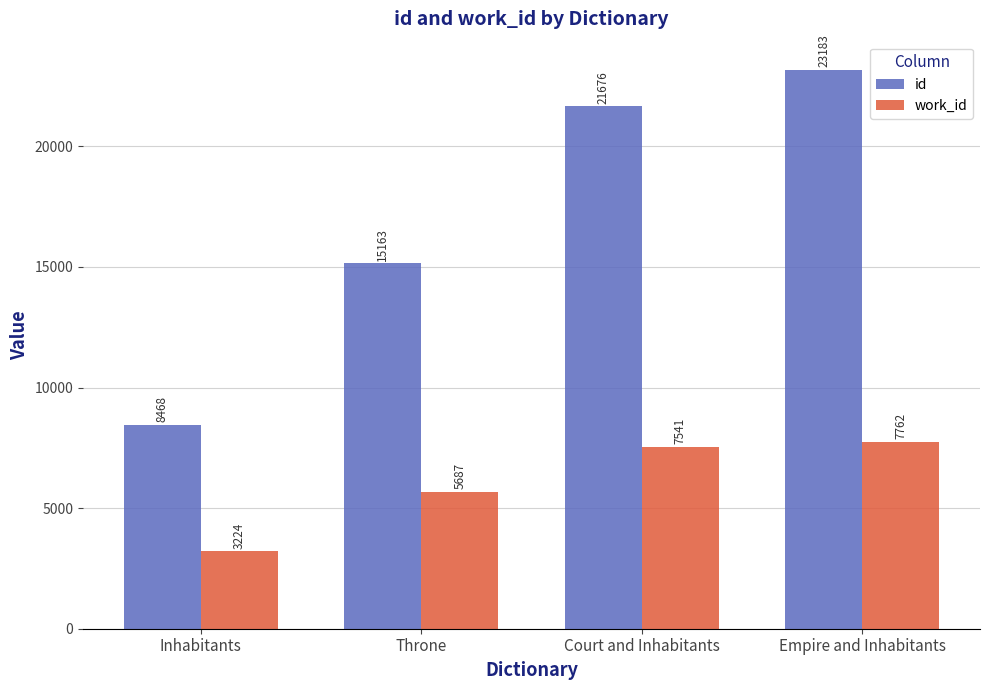

What position from the right is Court and Inhabitants?

2